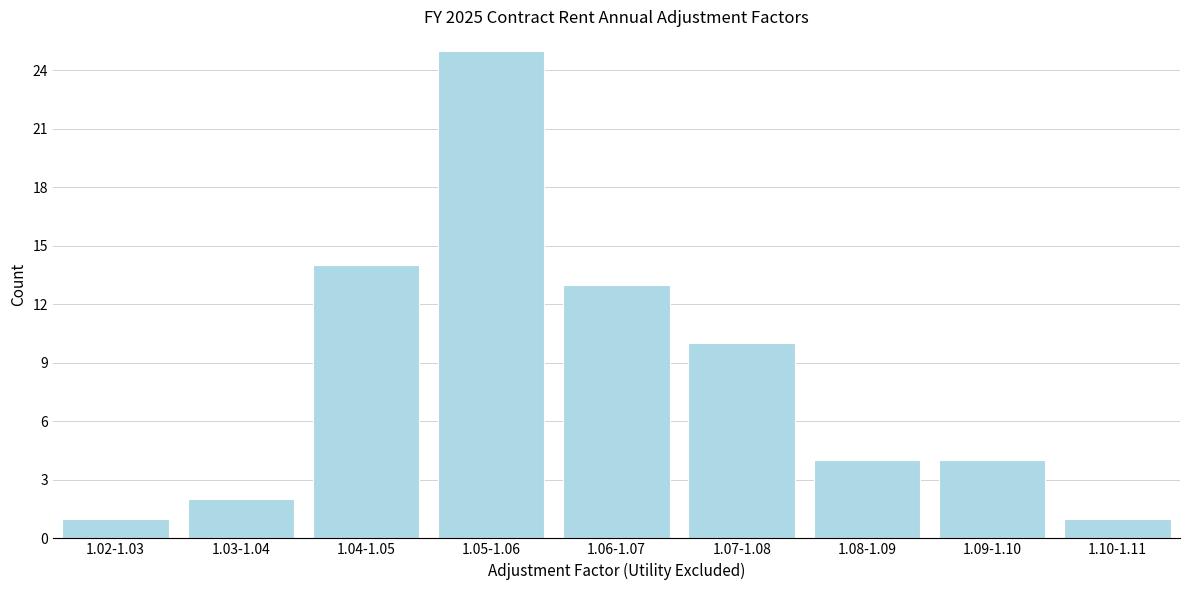

Reading left to right, list all the values displayed in this chart.

1.02-1.03=1	1.03-1.04=2	1.04-1.05=14	1.05-1.06=25	1.06-1.07=13	1.07-1.08=10	1.08-1.09=4	1.09-1.10=4	1.10-1.11=1